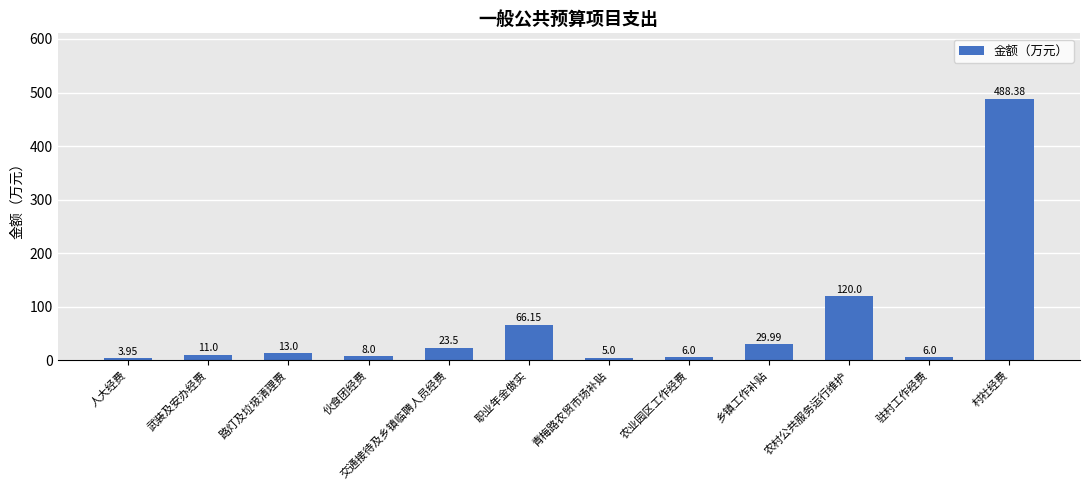

Where is the data nearest to the value 246?

农村公共服务运行维护